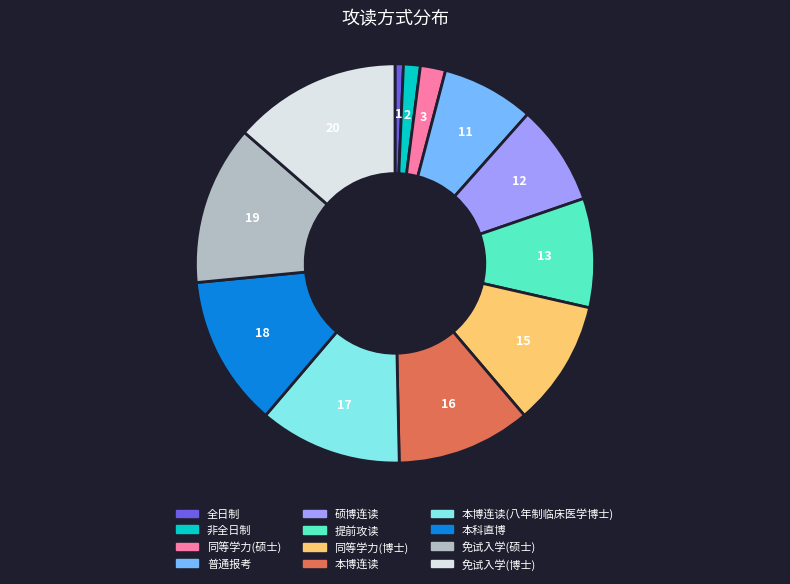

Rank the categories by value from lowest to highest.

全日制, 非全日制, 同等学力(硕士), 普通报考, 硕博连读, 提前攻读, 同等学力(博士), 本博连读, 本博连读(八年制临床医学博士), 本科直博, 免试入学(硕士), 免试入学(博士)